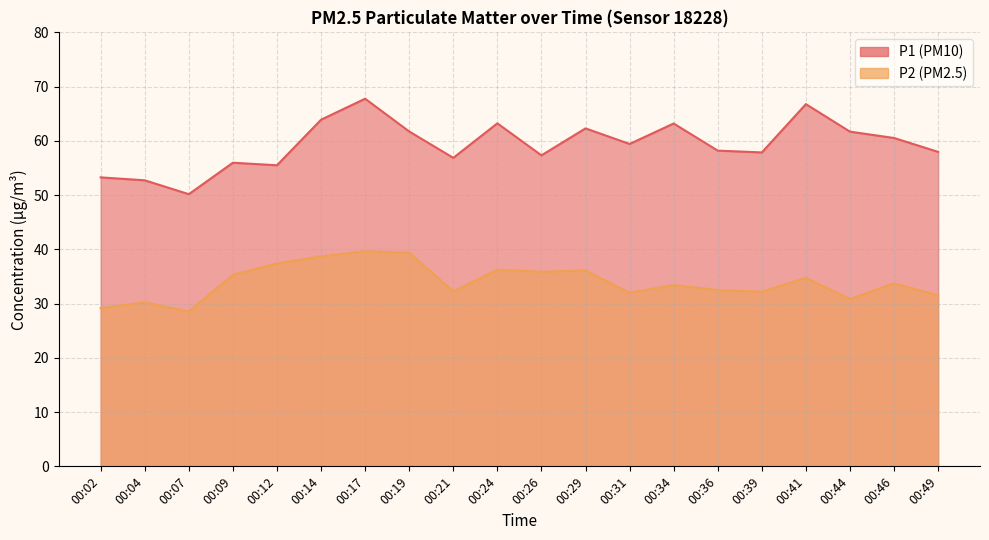

True or false: P1 and P2 intersect in this chart.

False